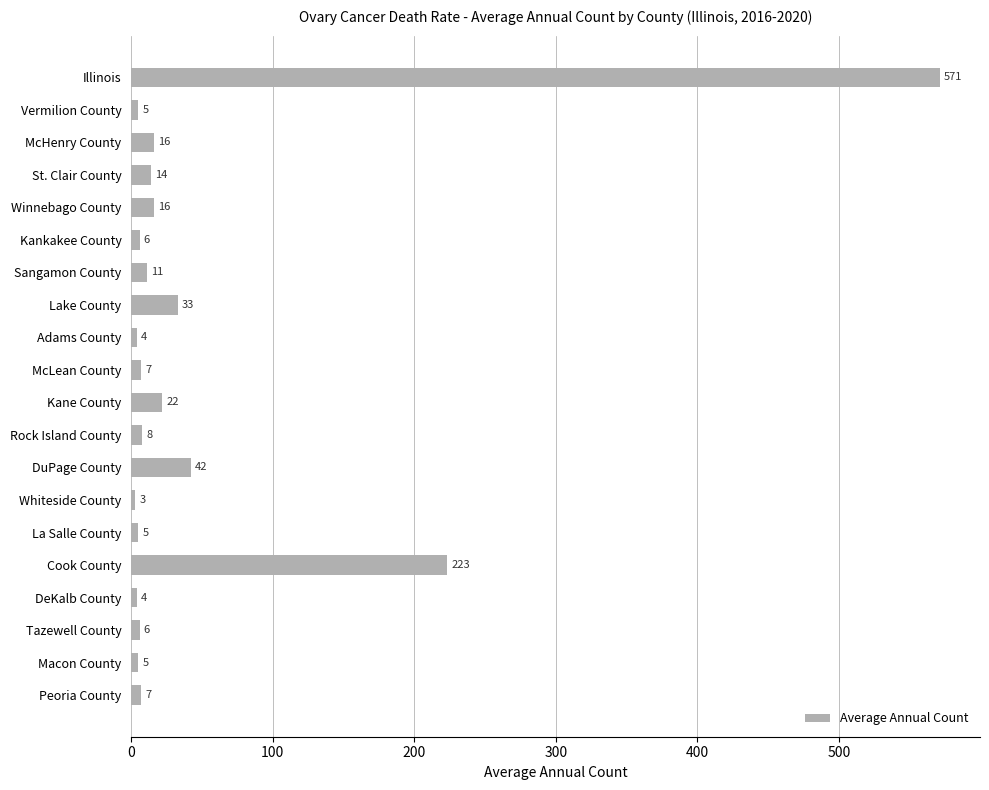

How many bars are there in total?

20